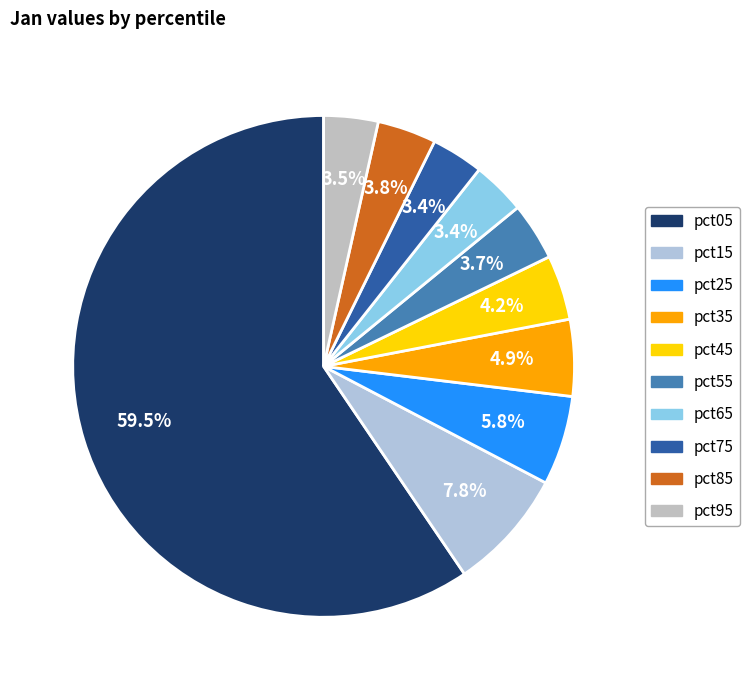

Which category has the smallest portion of the pie?

pct75